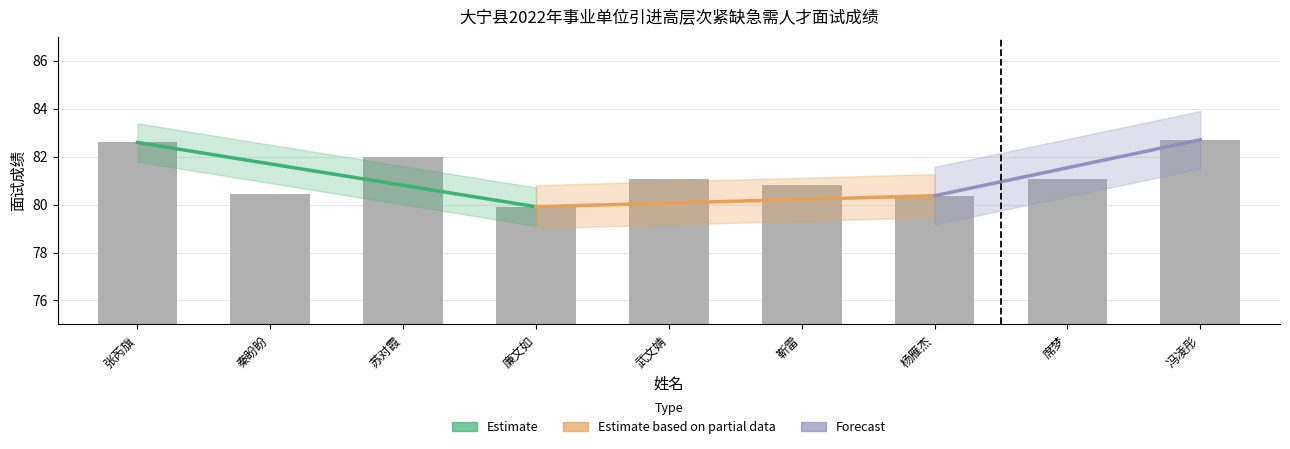

Which has a higher value, 廉文如 or 秦盼盼?

秦盼盼